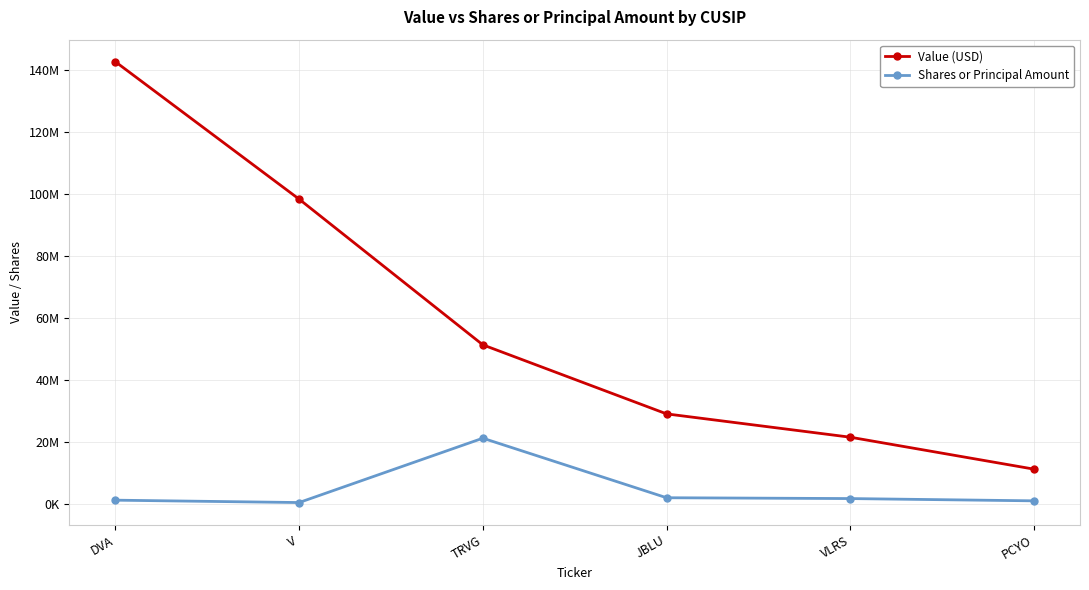

Rank the series by their maximum value, from highest to lowest.

Value (USD), Shares or Principal Amount